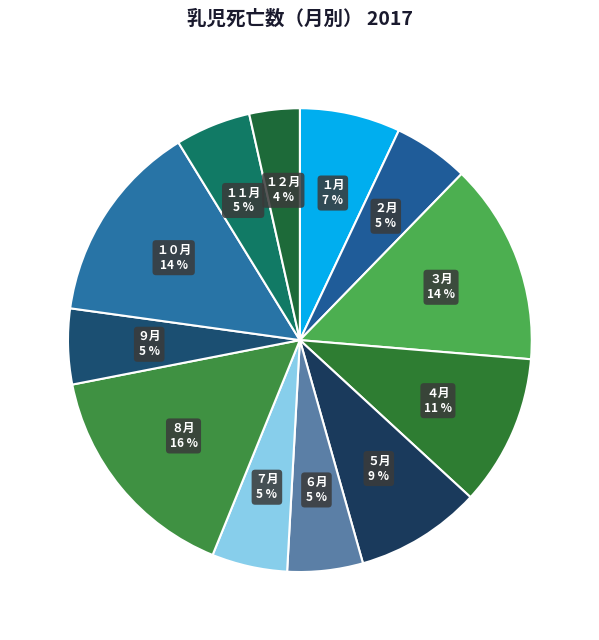

To the nearest percent, what is the difference between the largest and smallest slice percentages?

12%